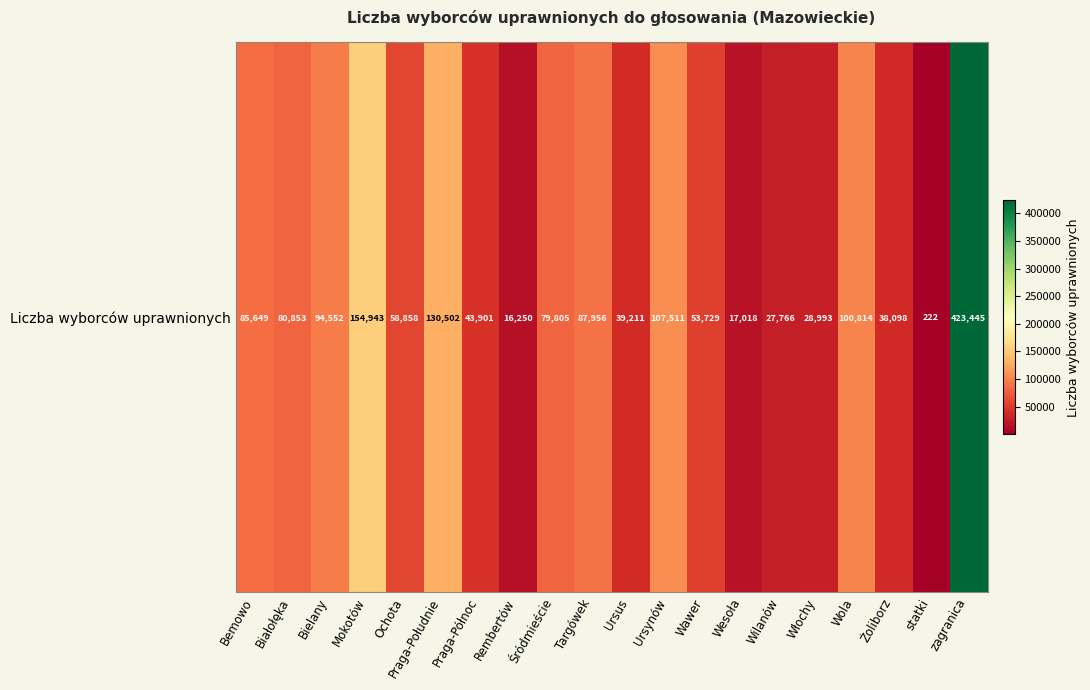

What is the ratio of the value at Włochy to the value at Mokotów?

0.2